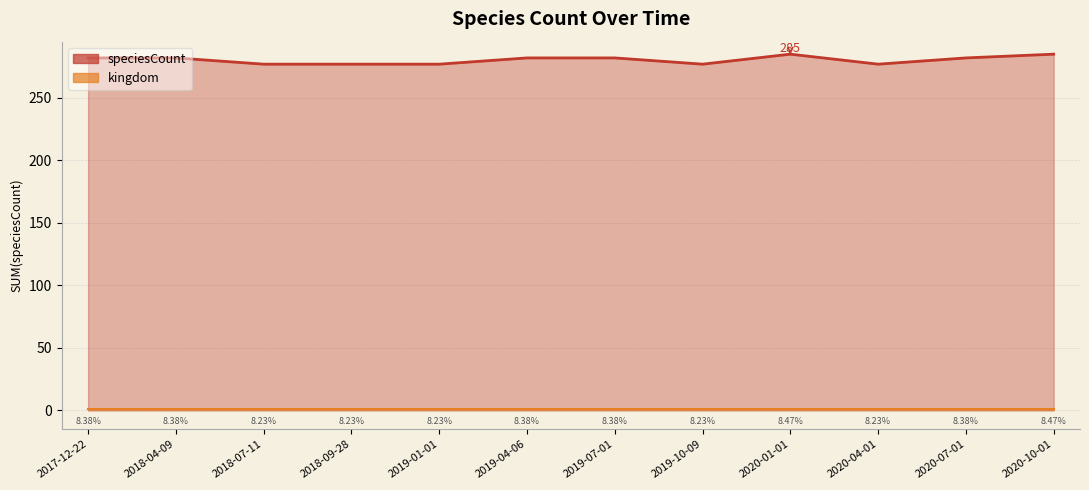

How many data points in speciesCount are above 282?

2